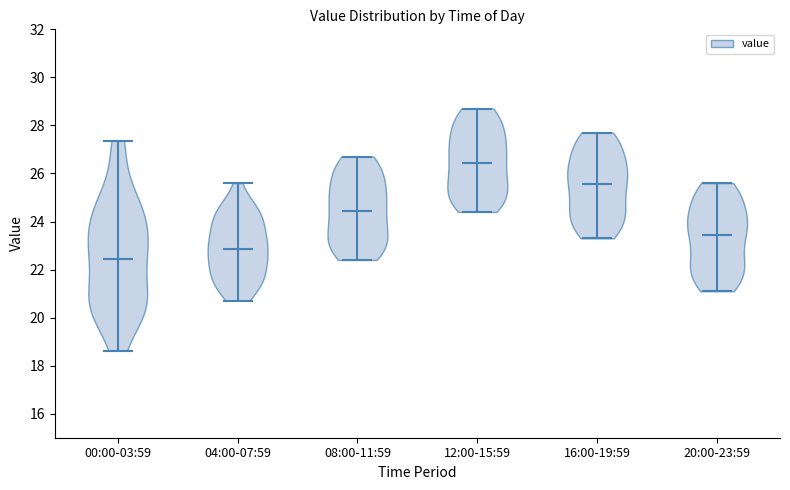

Reading left to right, read every violin against the y-axis: where its median line is, and the lowest and highest points it reaches. The values are not printed on the chart, so give them approximately, as read against the axis.

00:00-03:59: median line 22.4, lowest point 18.6, highest point 27.4
04:00-07:59: median line 22.8, lowest point 20.8, highest point 25.6
08:00-11:59: median line 24.4, lowest point 22.4, highest point 26.8
12:00-15:59: median line 26.4, lowest point 24.4, highest point 28.8
16:00-19:59: median line 25.6, lowest point 23.4, highest point 27.8
20:00-23:59: median line 23.4, lowest point 21.2, highest point 25.6